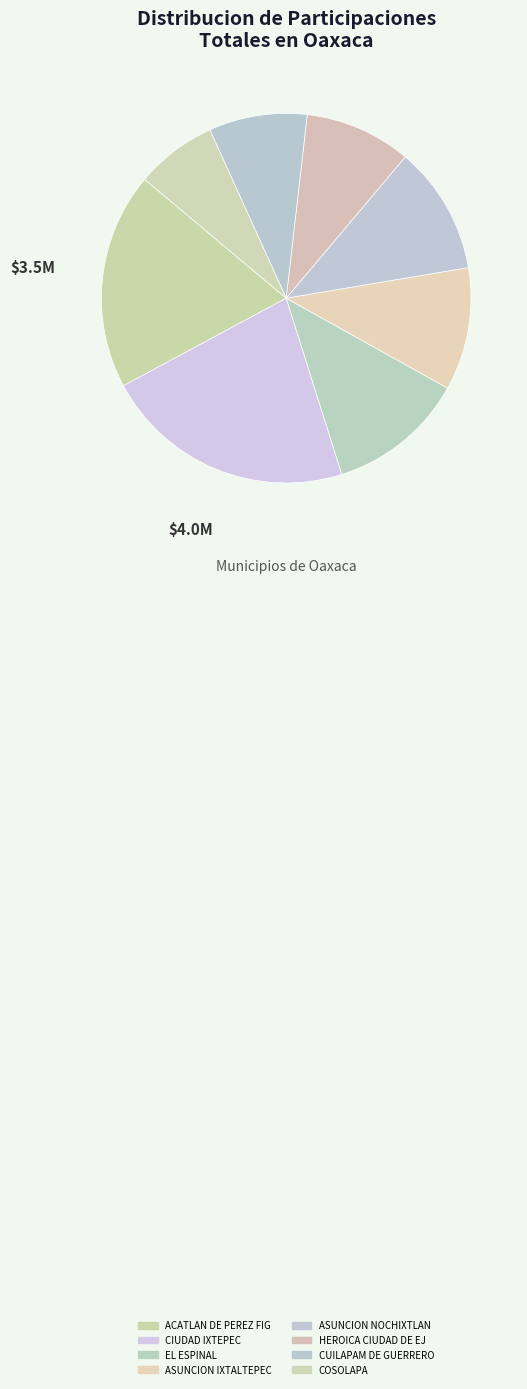

Count the number of slices in the pie.

8